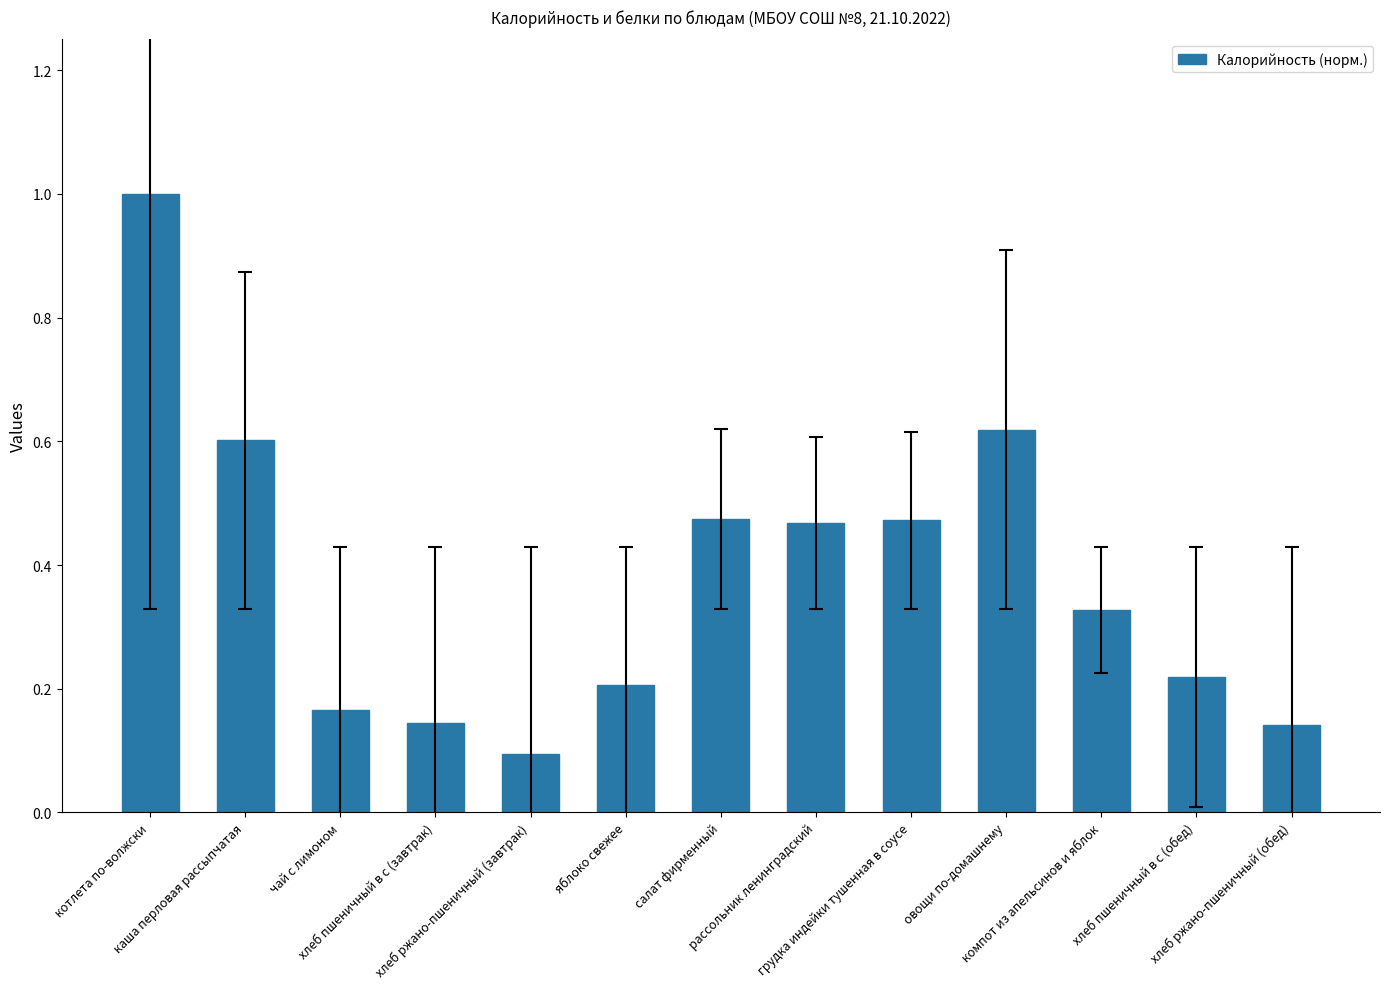

What is the sum of all values?

4.9